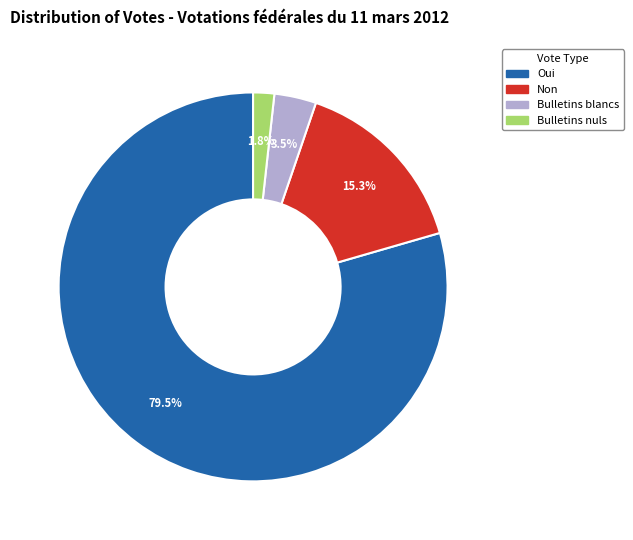

Does any single category account for the majority?

Yes